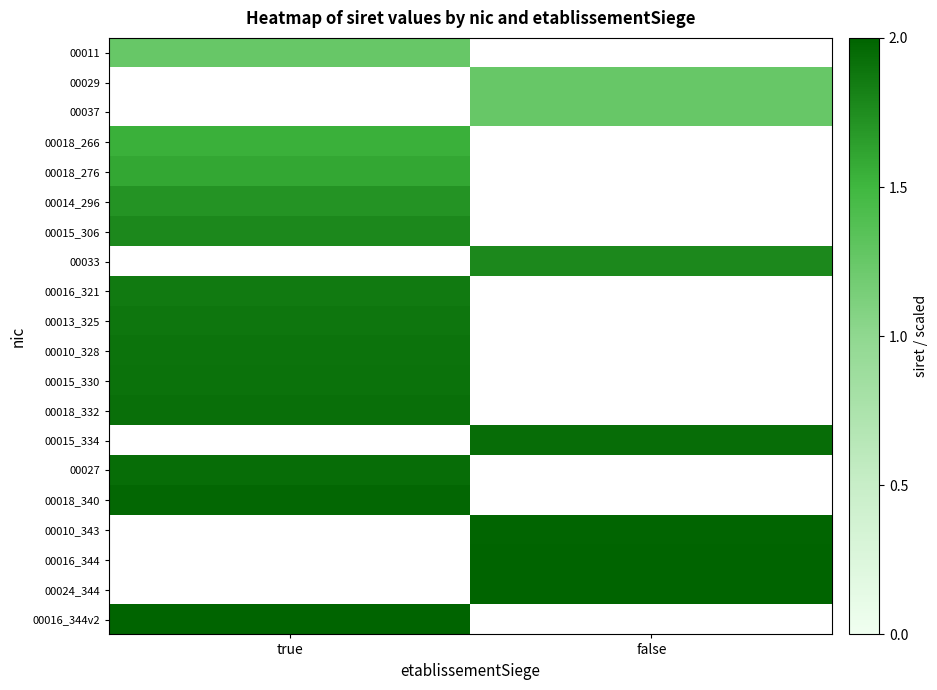

Between false and true, which is larger?

true